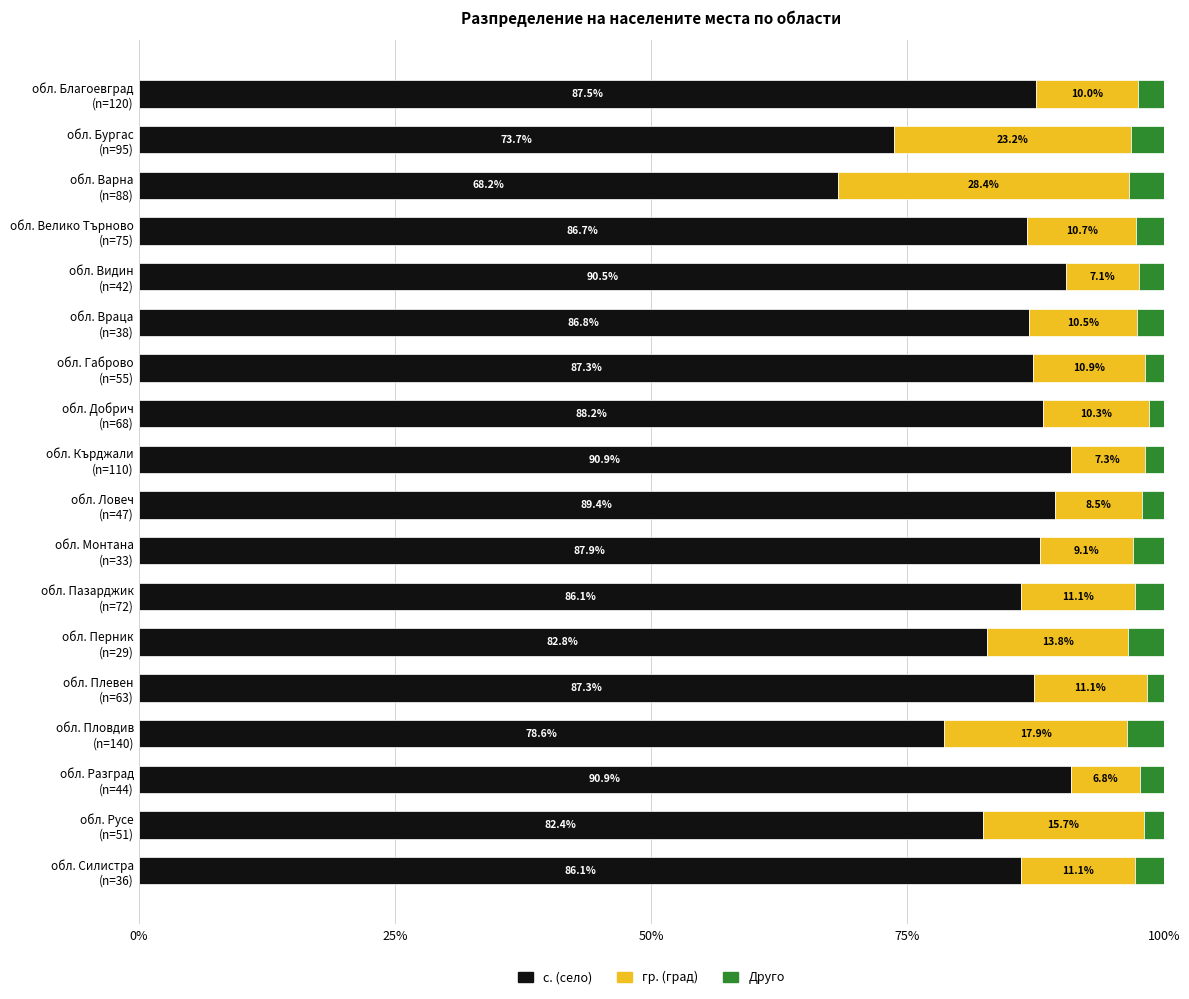

Where is с. (село) nearest to the value 79?

обл. Пловдив
(n=140)